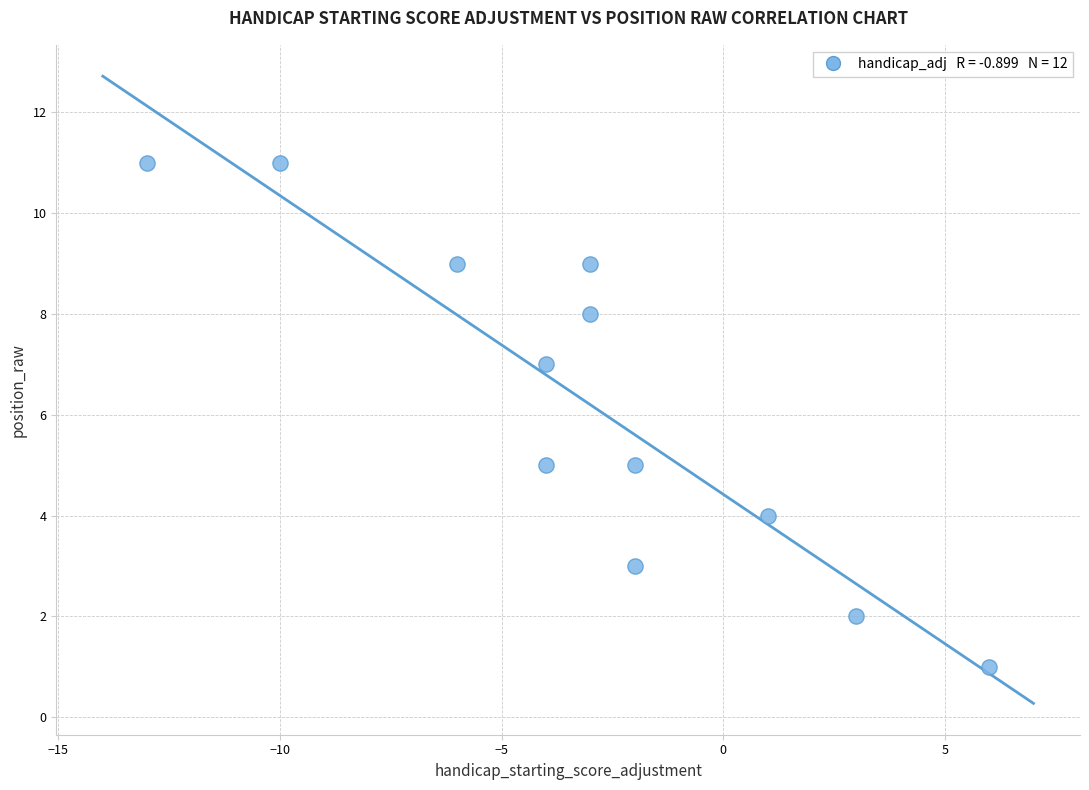

What is the average Y value?

6